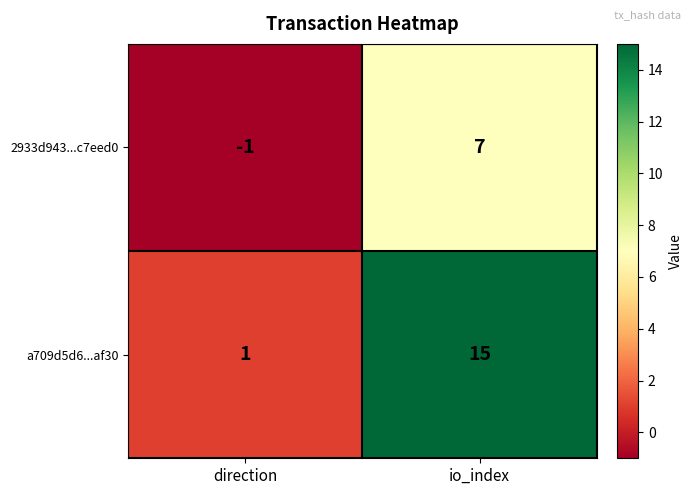

At which category is the sum across all series the highest?

io_index